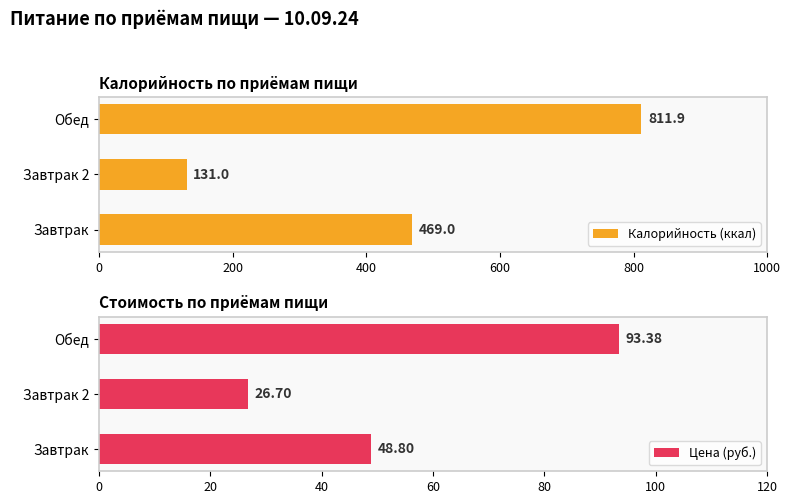

How many bars are there in total?

6